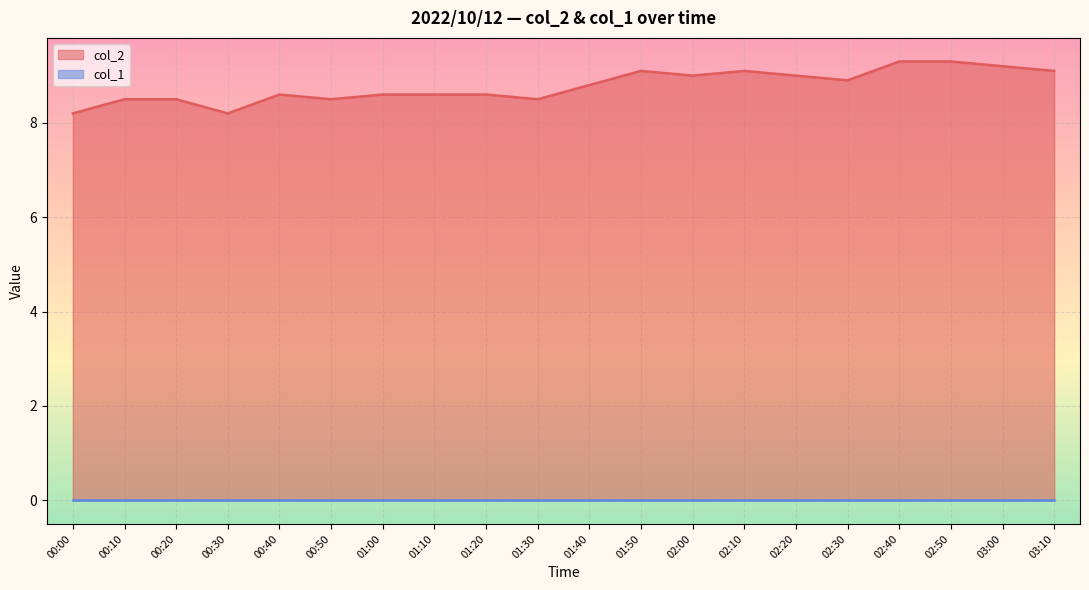

Count the number of data series in this chart.

2